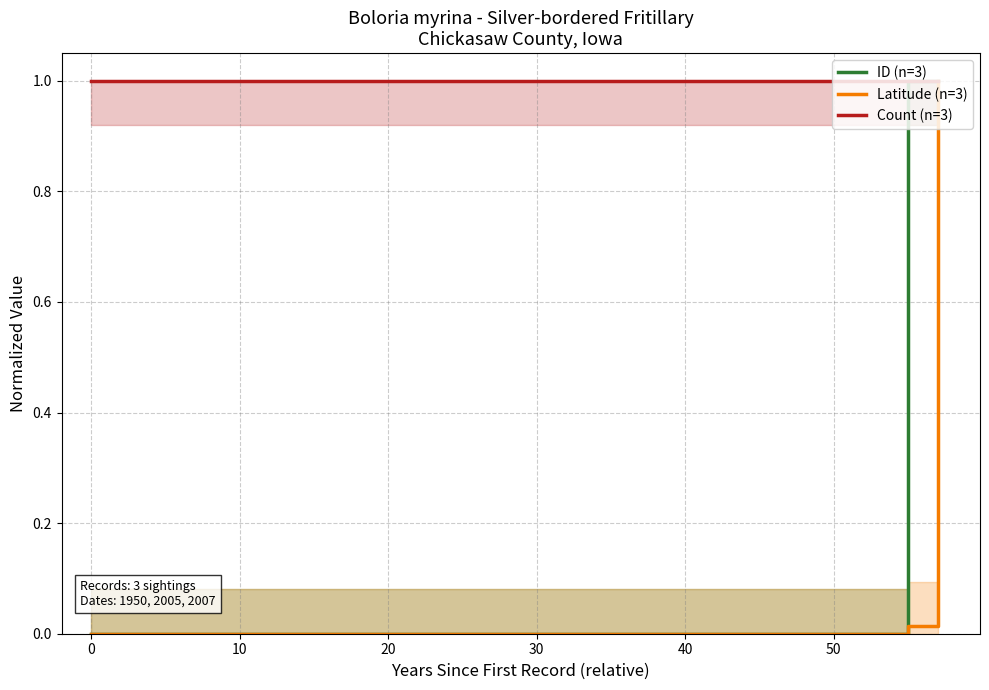

What is the highest value of the Latitude (n=3) series?

1.0